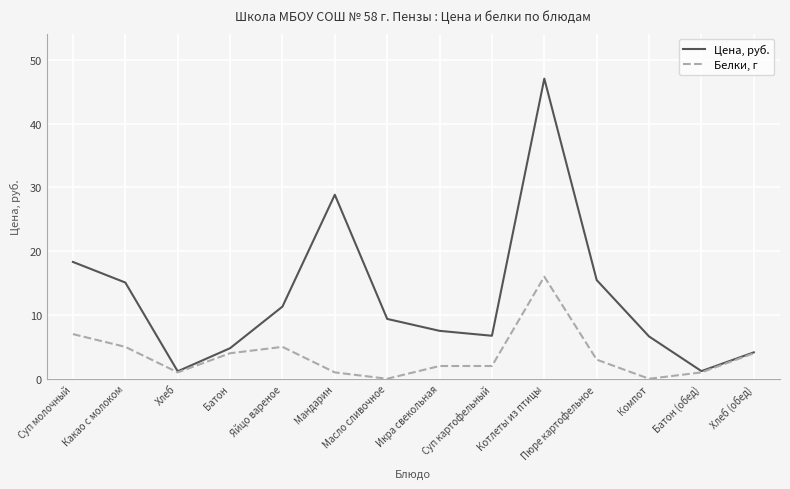

What position from the left is Батон (обед)?

13